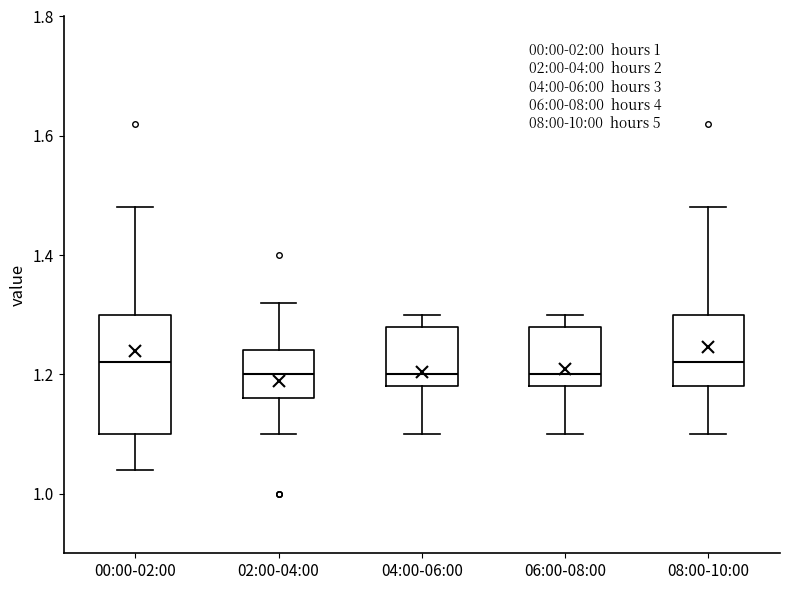

Where does the lower whisker of the box for 08:00-10:00 end on the y-axis? The values are not printed on the chart, so give them approximately, as read against the axis.

1.10